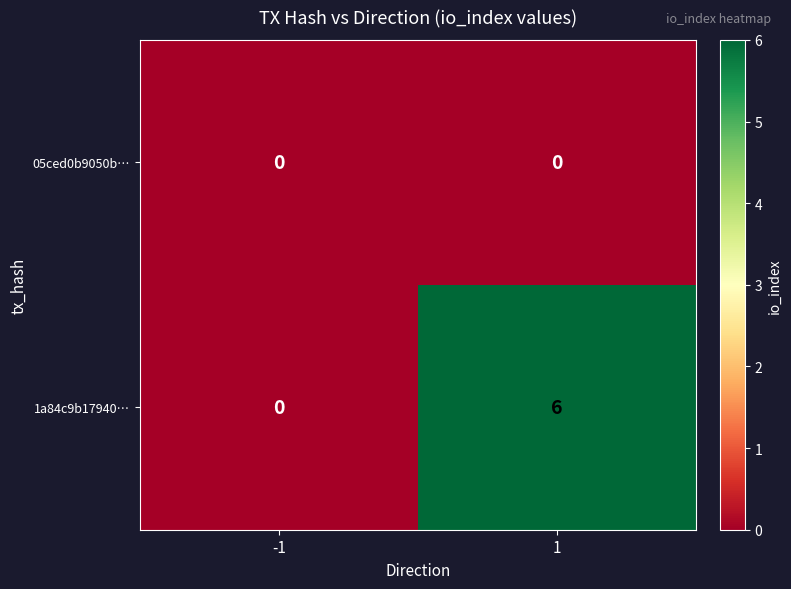

How many data points does each series have?

2